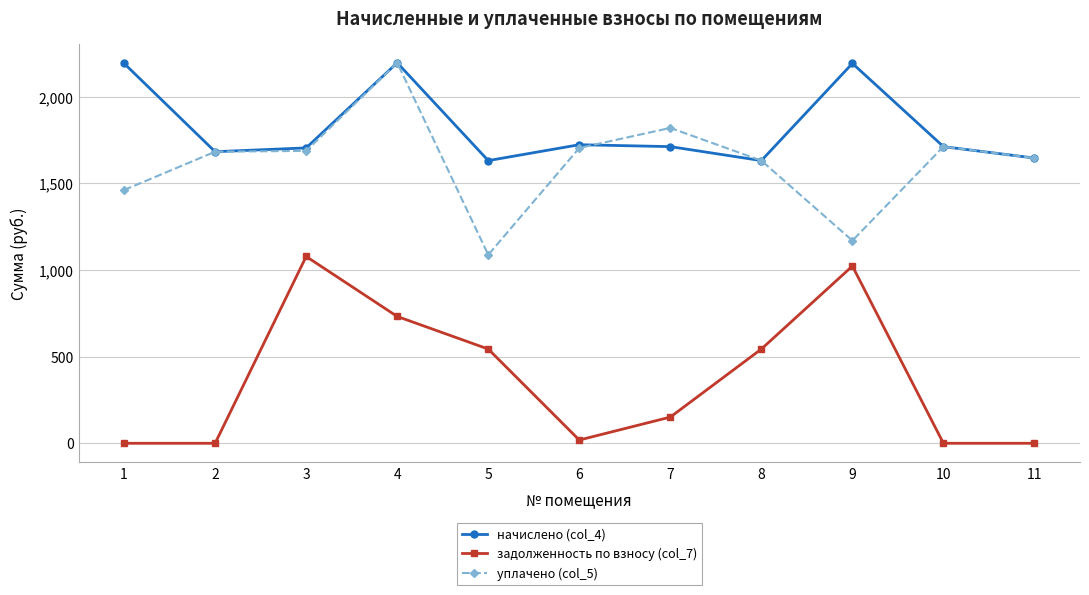

Is it true that начислено (col_4) equals 527.0 at 1?

False